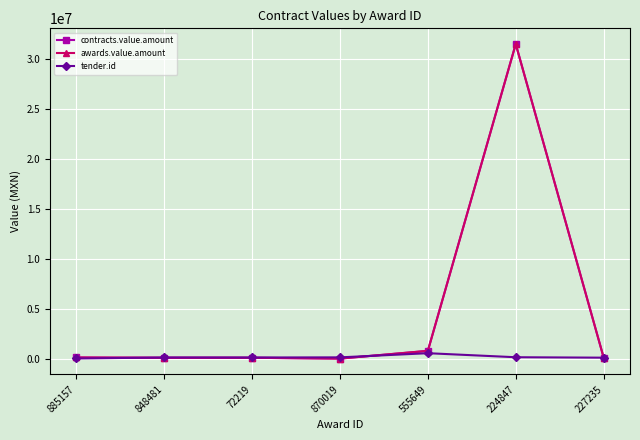

What is the difference between the contracts.value.amount values at 555649 and 72219?

694221.8